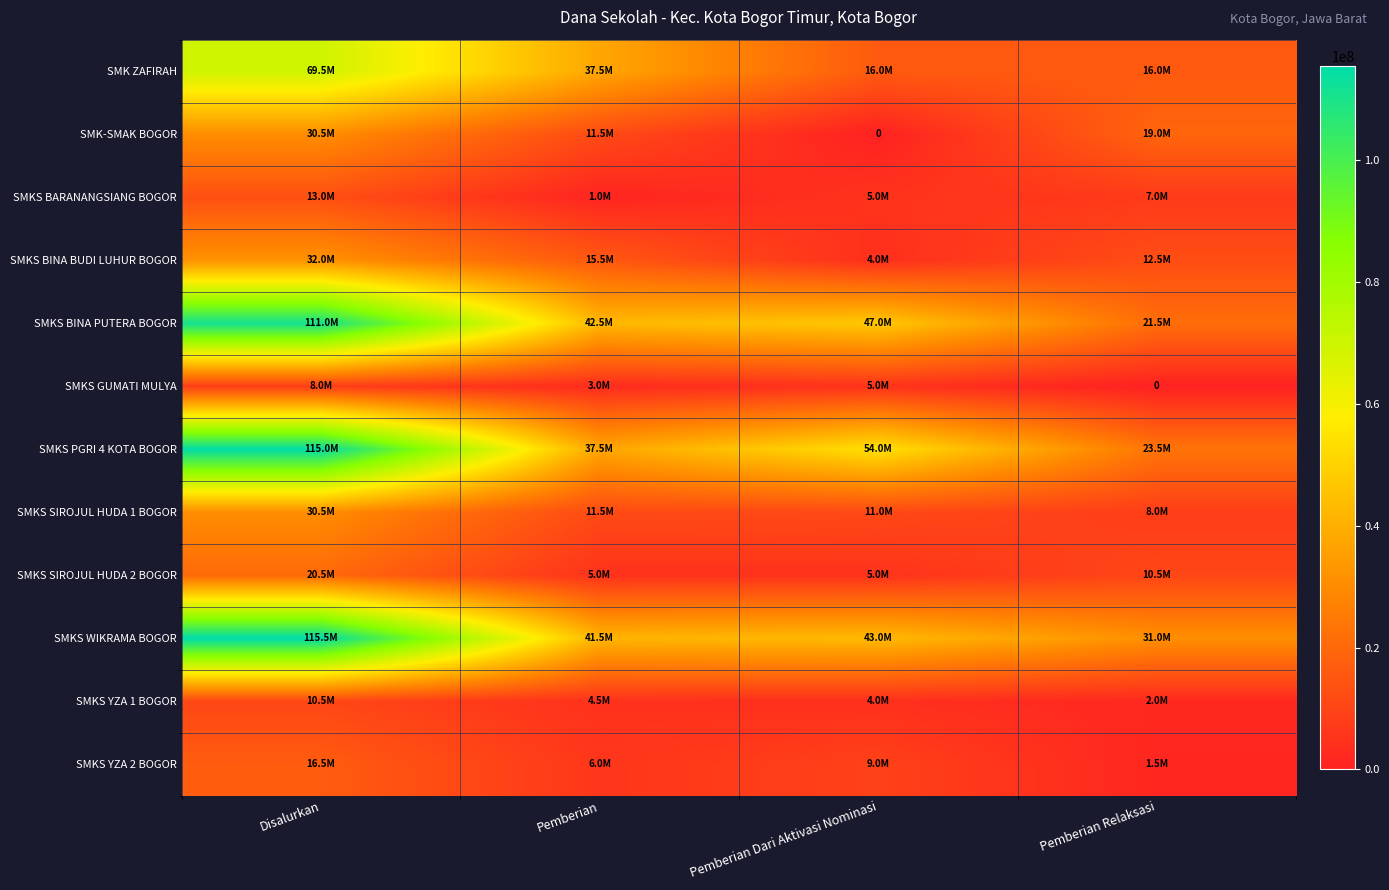

Rank the series by their maximum value, from lowest to highest.

SMKS GUMATI MULYA, SMKS YZA 1 BOGOR, SMKS BARANANGSIANG BOGOR, SMKS YZA 2 BOGOR, SMKS SIROJUL HUDA 2 BOGOR, SMK-SMAK BOGOR, SMKS SIROJUL HUDA 1 BOGOR, SMKS BINA BUDI LUHUR BOGOR, SMK ZAFIRAH, SMKS BINA PUTERA BOGOR, SMKS PGRI 4 KOTA BOGOR, SMKS WIKRAMA BOGOR